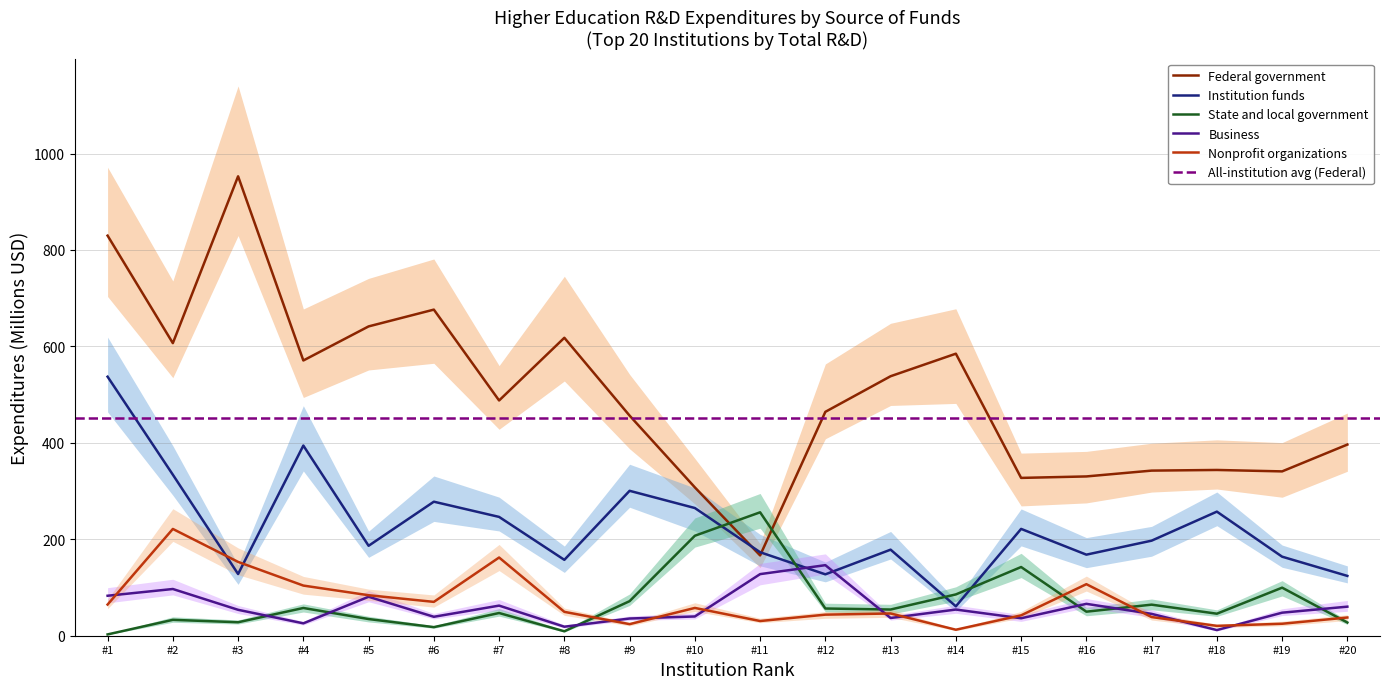

Is this an area chart (filled region under the line)?

No